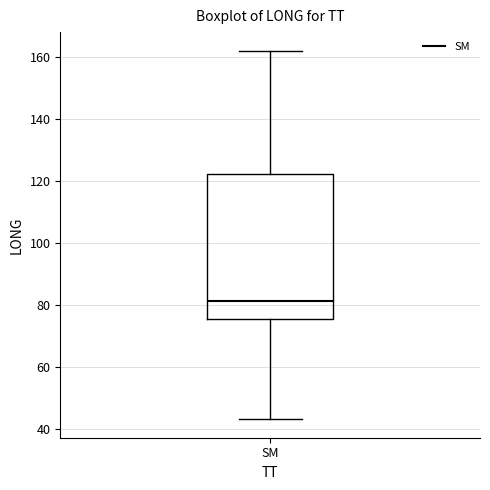

Read this box plot against the y-axis: the position of the median line, the range covered by the box, and the ends of both whiskers. The values are not printed on the chart, so give them approximately, as read against the axis.

median 82, box 76 to 122, whiskers 44 to 162